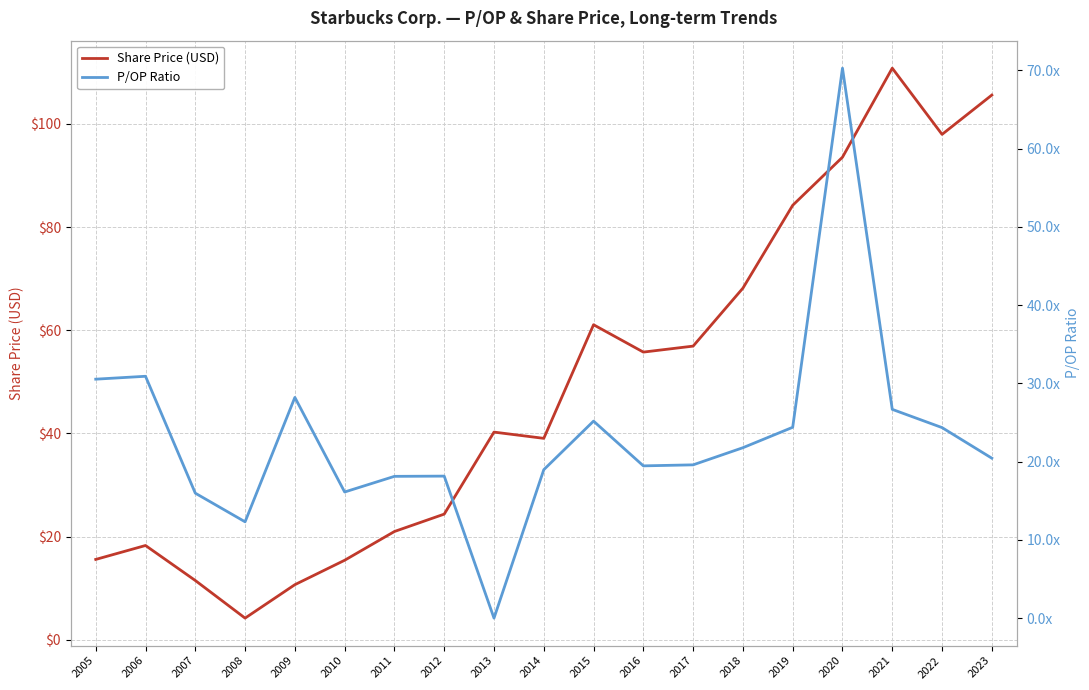

In Share Price (USD), how many points are lower than both neighbors (excluding endpoints)?

4